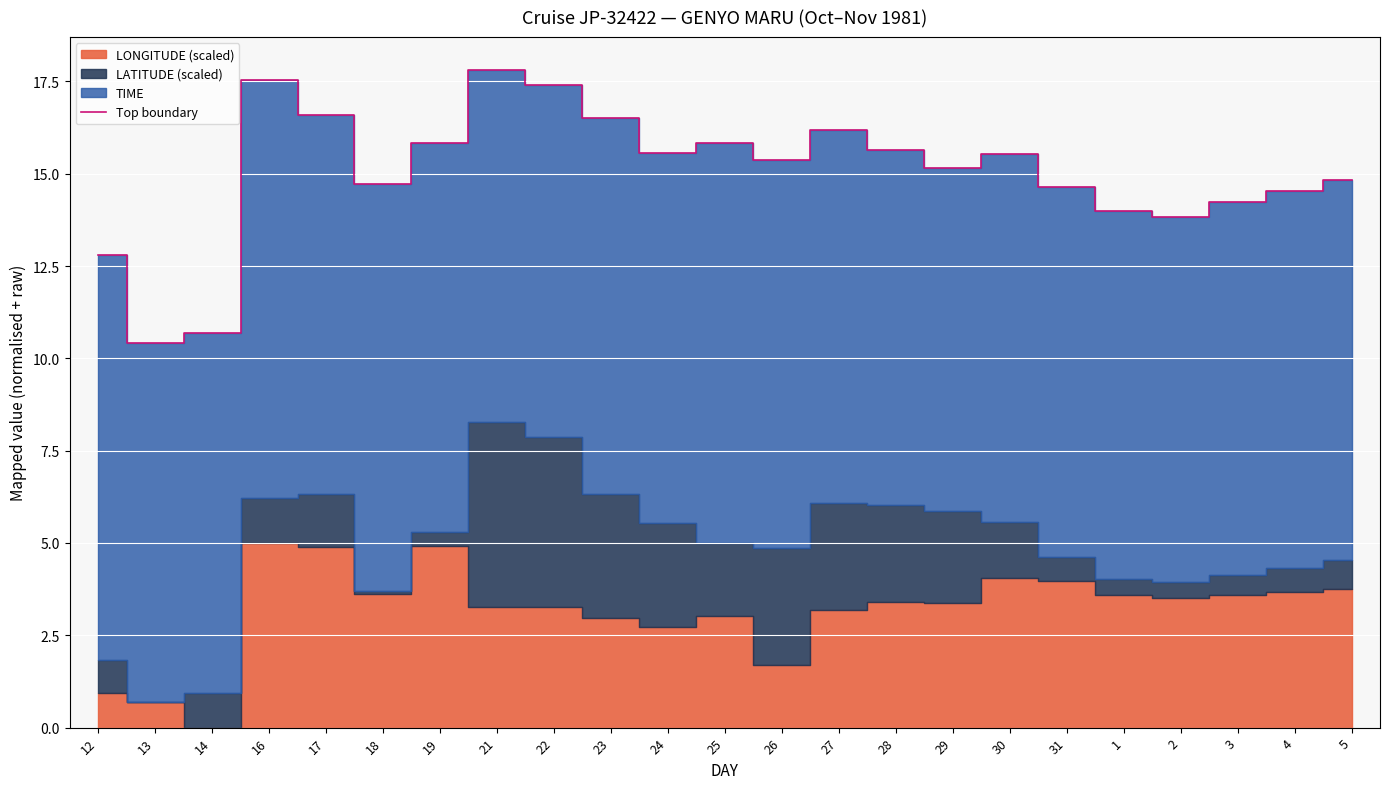

What is the difference between the second highest and second lowest values?

6.8